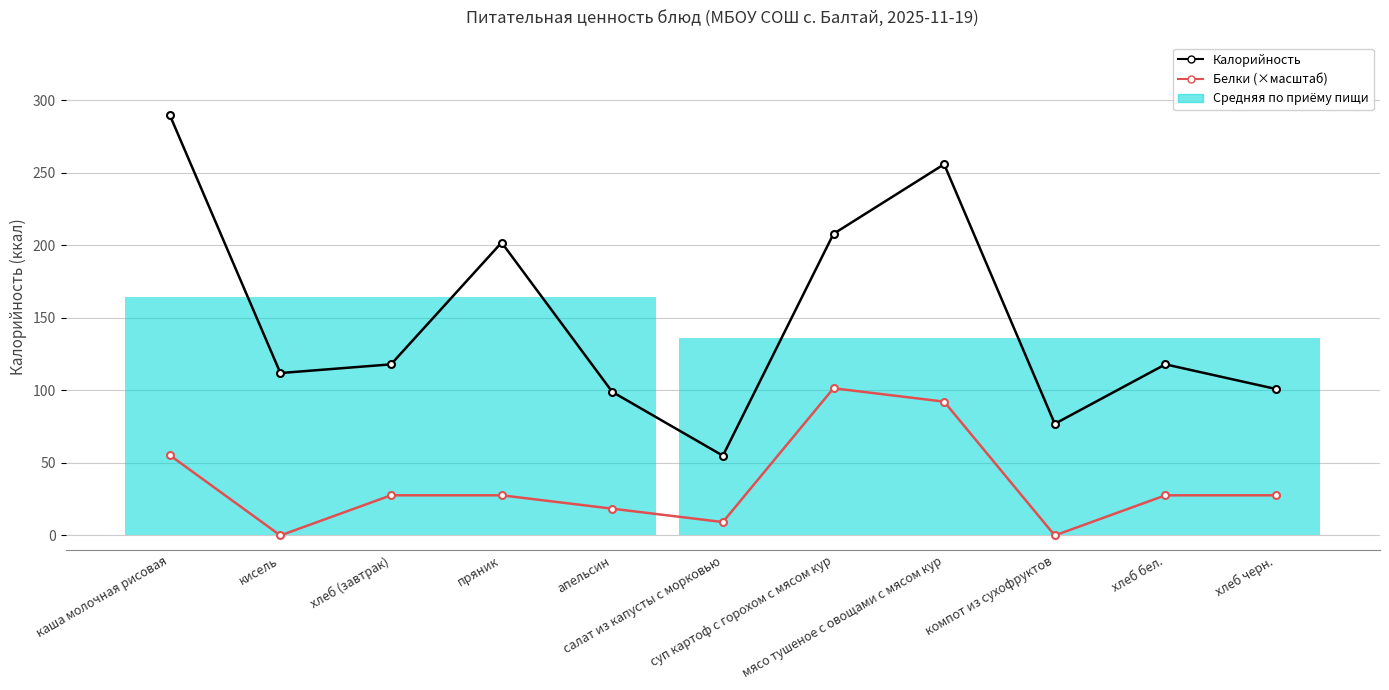

What is the value of the Белки (×масштаб) point at the 11th from the left?

27.7